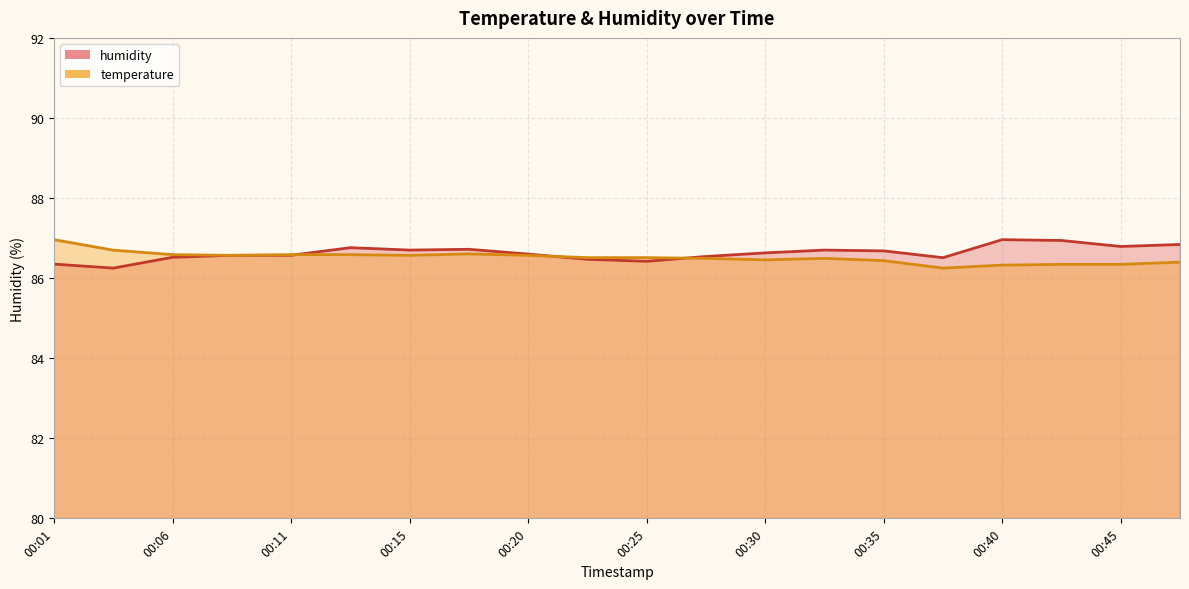

True or false: humidity has more than 0 points higher than both neighbors.

True